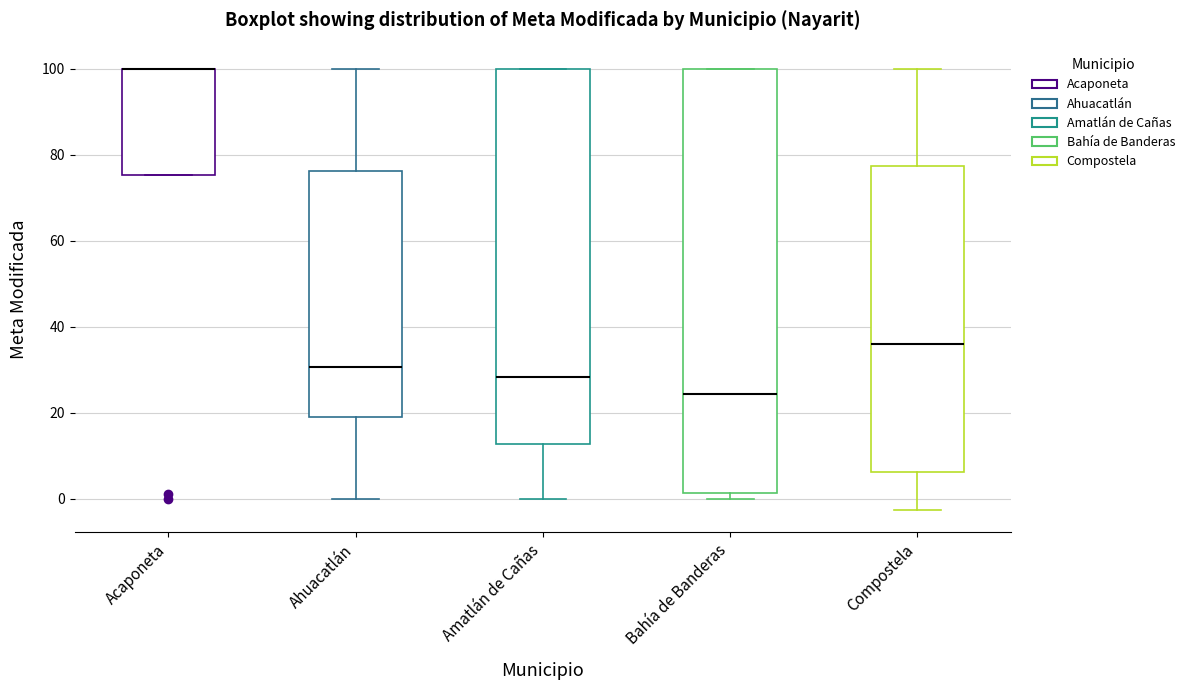

Where is the upper edge of the box for Ahuacatlán on the y-axis? The values are not printed on the chart, so give them approximately, as read against the axis.

76